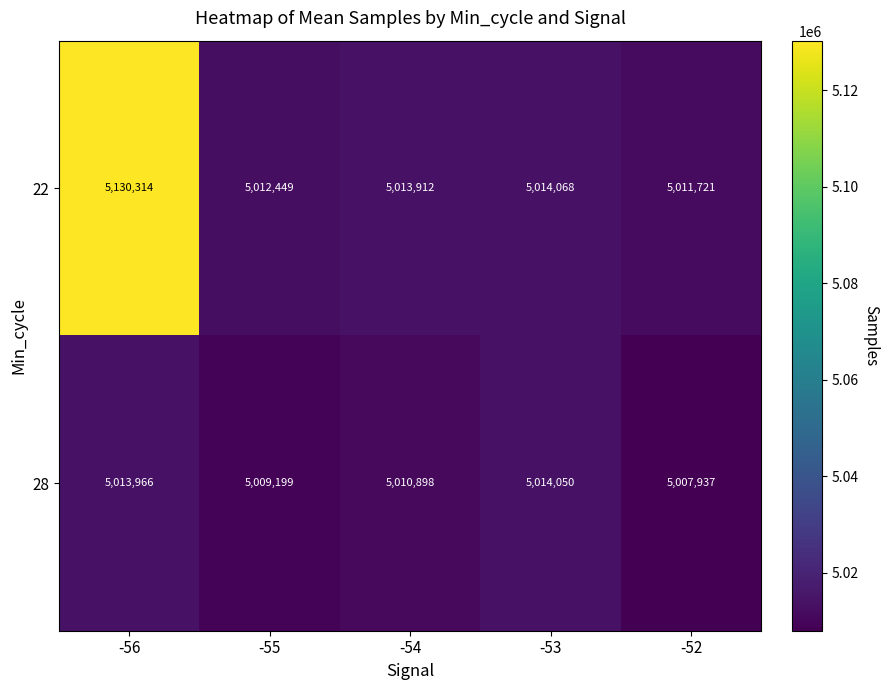

At which category is the sum across all series the highest?

-56